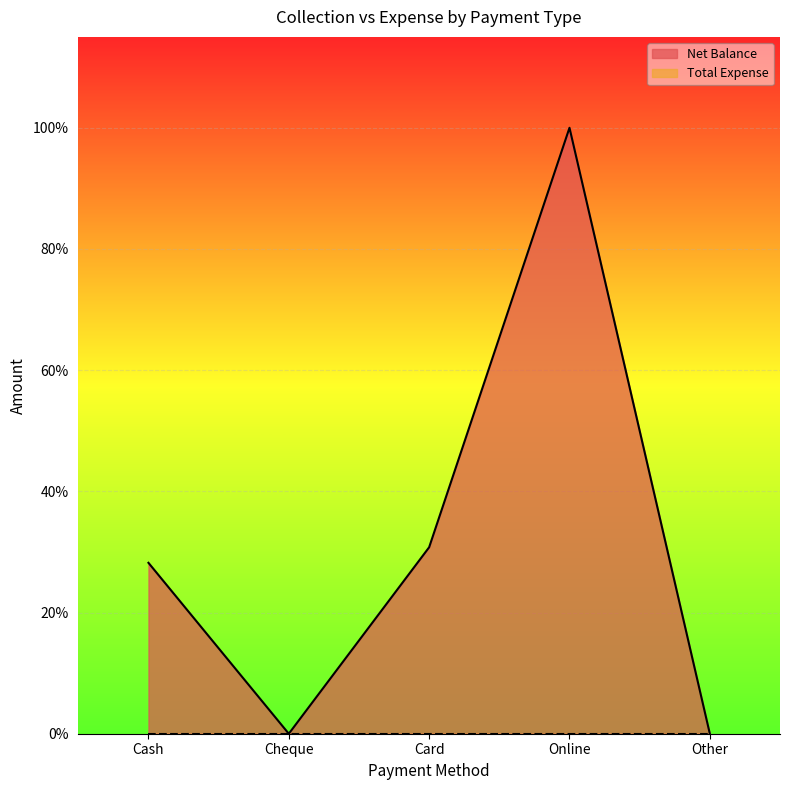

Does the chart display data point markers on the line(s)?

No